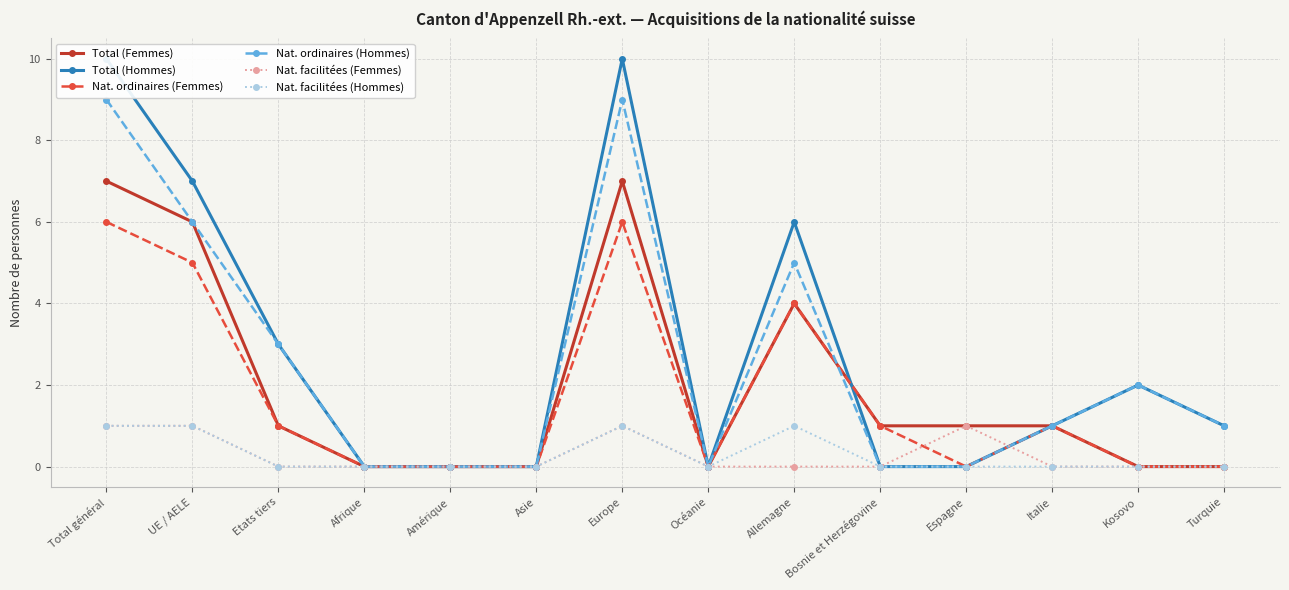

Where is the first local minimum for Nat. ordinaires (Femmes)?

Océanie